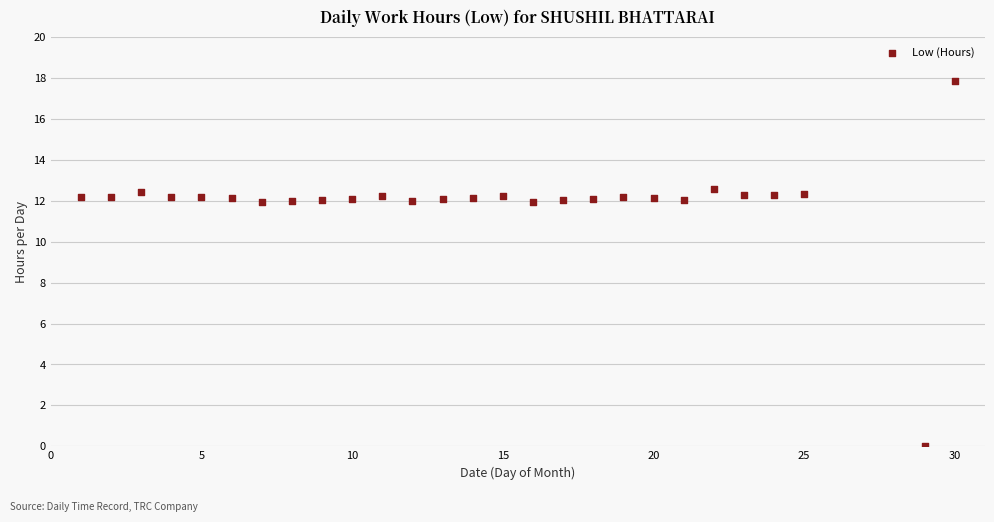

What is the range of Y values (max minus min)?

17.8